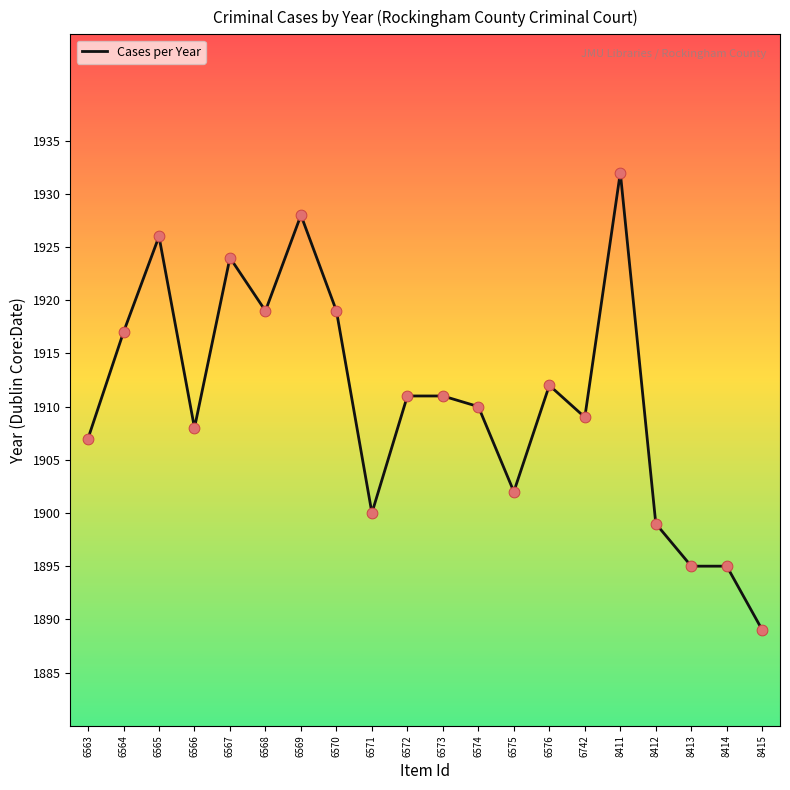

What is the ratio of the value at 6570 to the value at 6571?

1.0